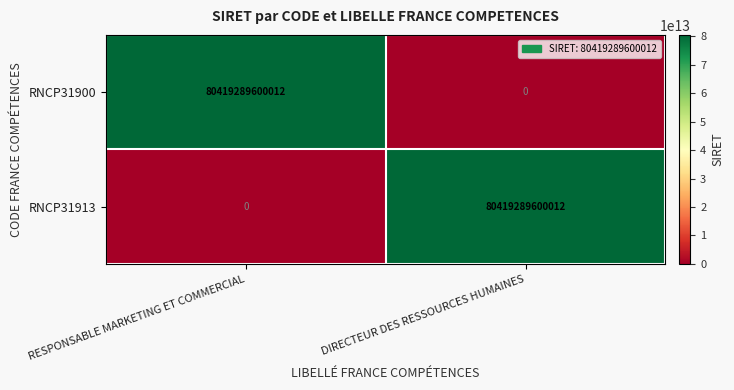

Rank the series at RESPONSABLE MARKETING ET COMMERCIAL from highest to lowest value.

RNCP31900, RNCP31913